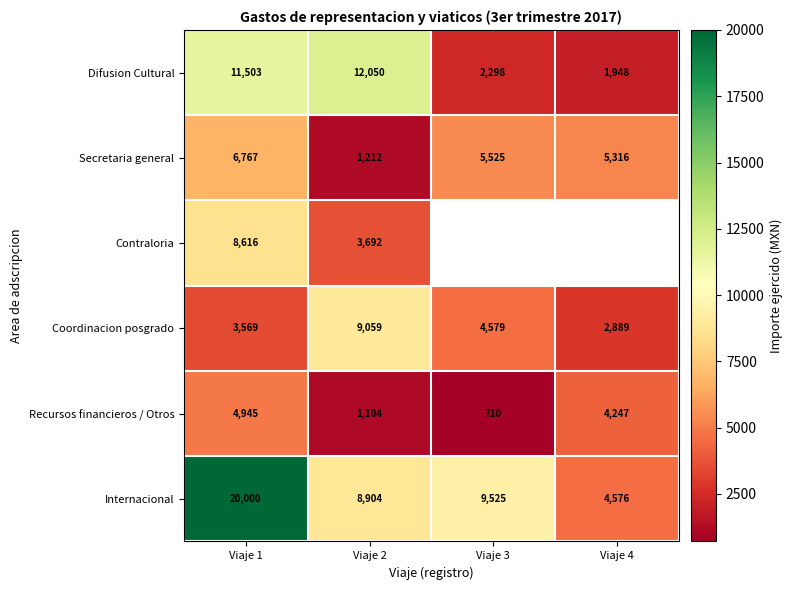

What is the difference between the second highest and minimum values in the Internacional series?

4948.6